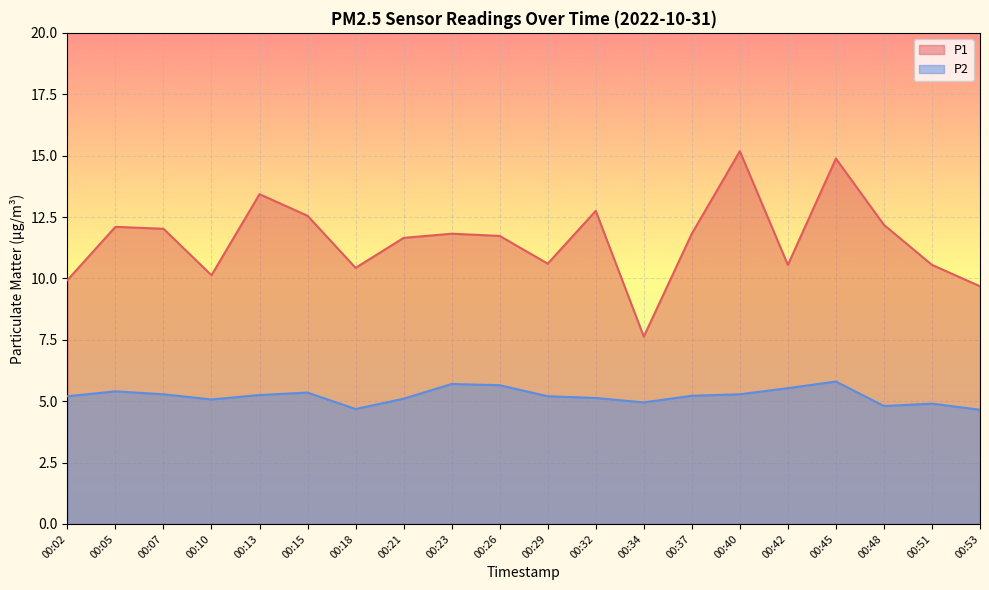

How many lines are shown in the chart?

2